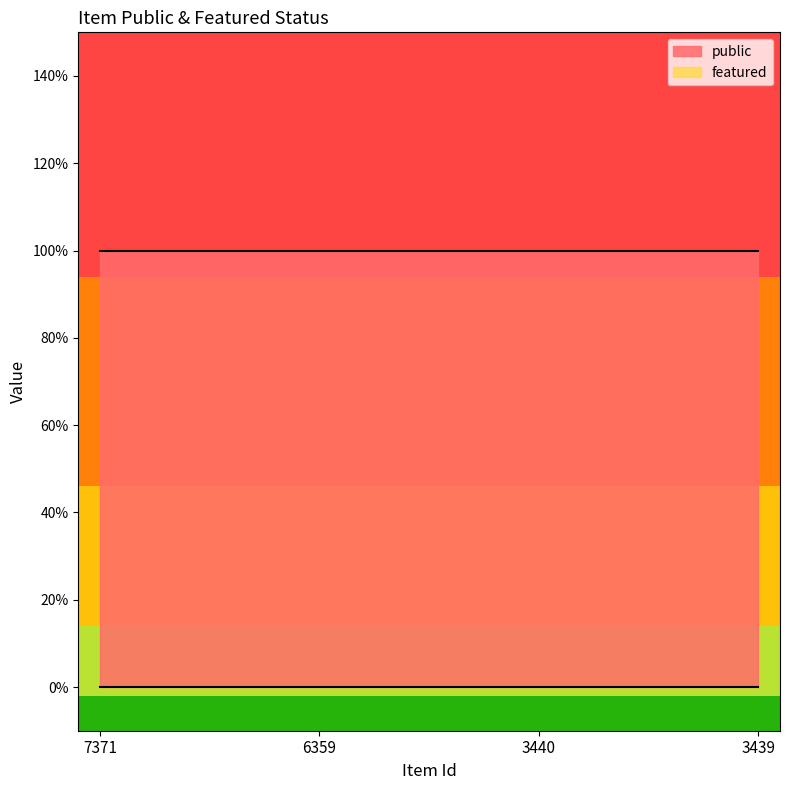

How many lines are shown in the chart?

2